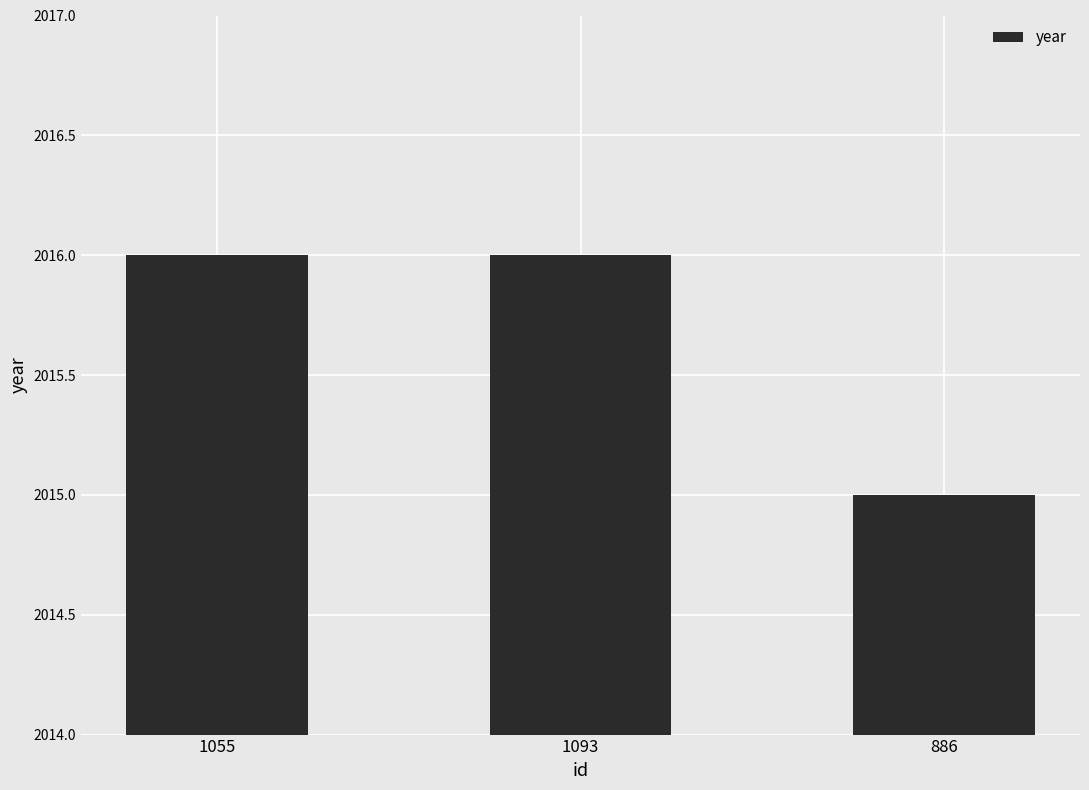

How many bars are there in total?

3